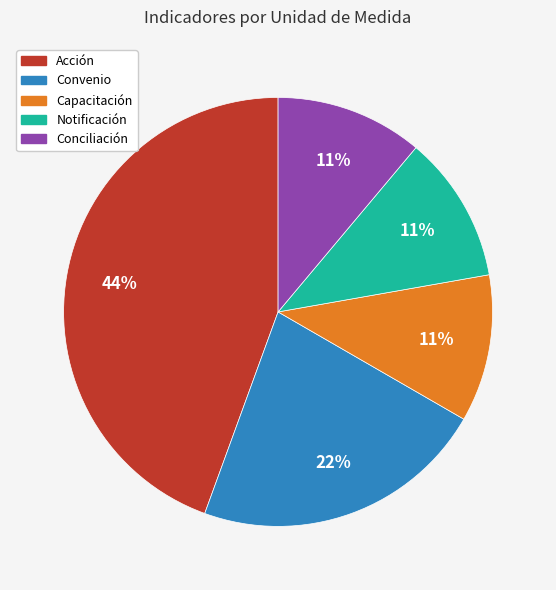

Count the number of slices in the pie.

5